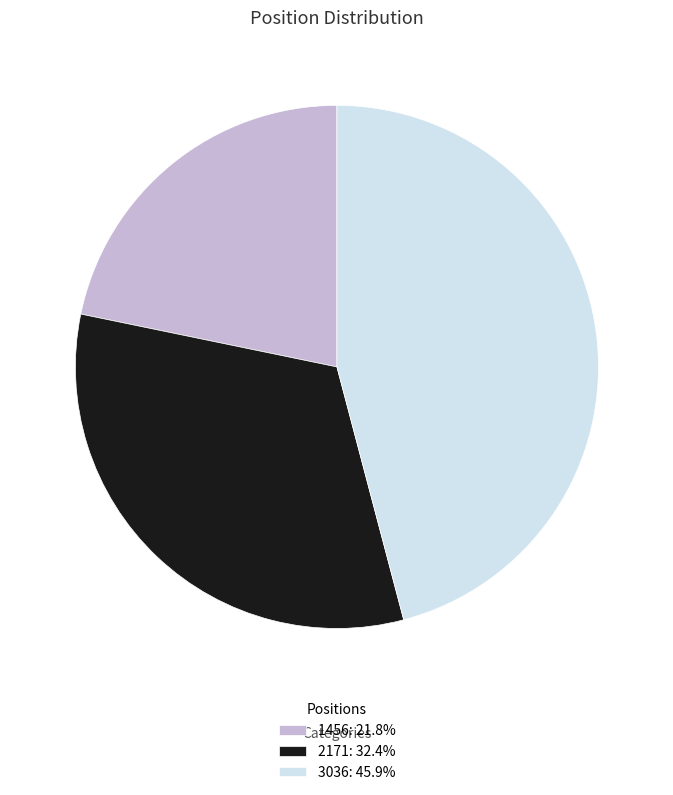

How many slices are in this pie chart?

3